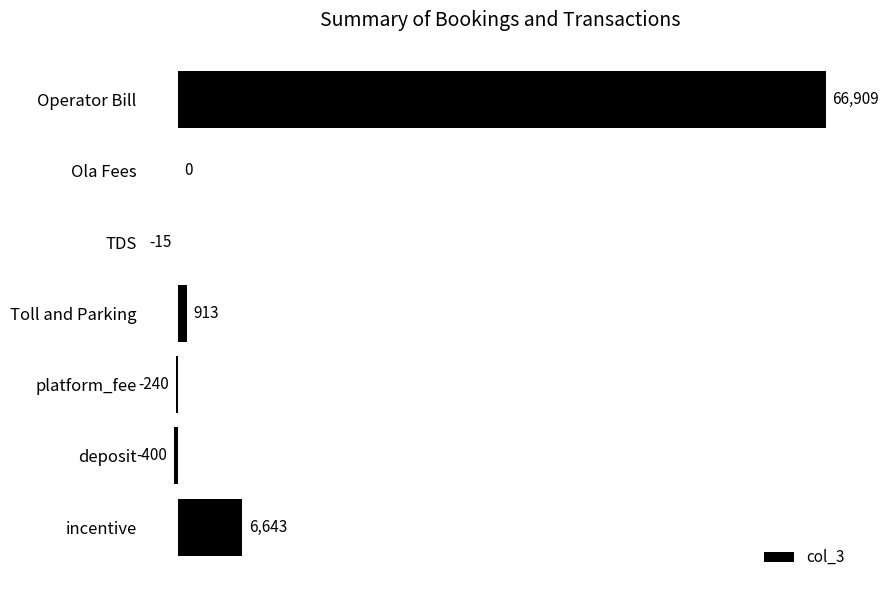

What value does the data have at deposit?

-400.0